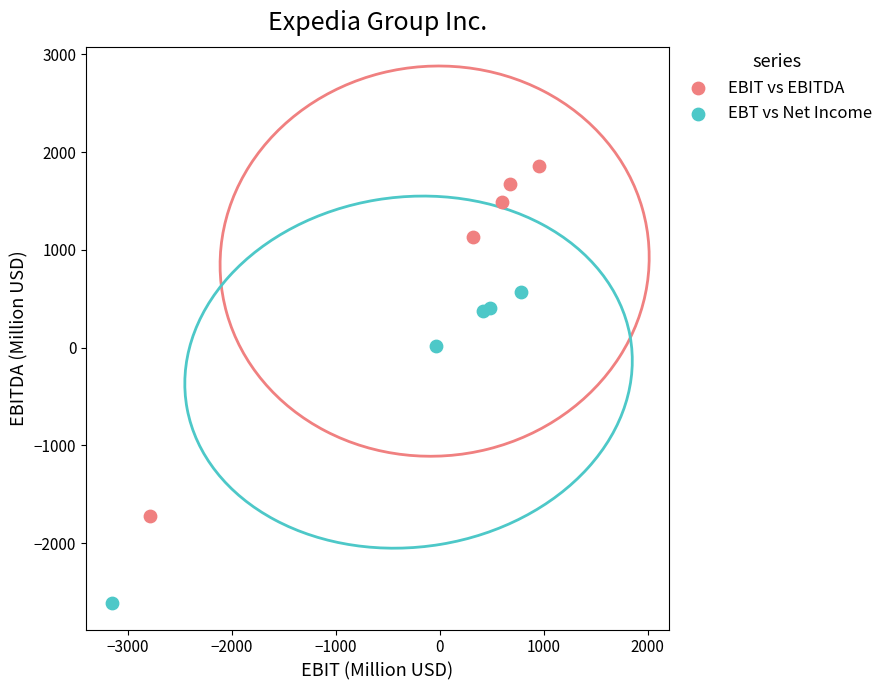

Which series contains the lowest Y value?

EBT vs Net Income